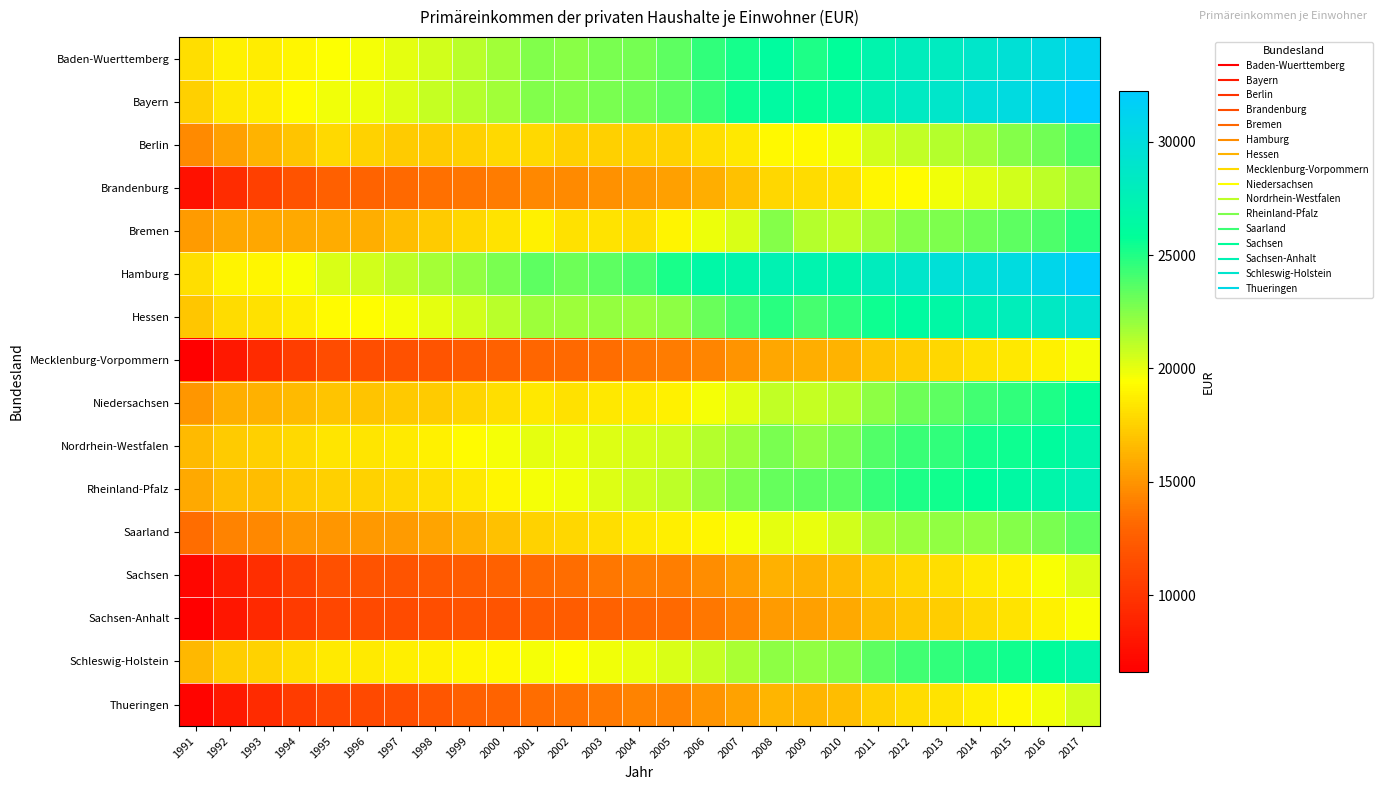

Reading left to right, extract all data points from this chart.

Baden-Wuerttemberg: 1991=18083	1992=18893	1993=18671	1994=19054	1995=19490	1996=19657	1997=20053	1998=20592	1999=21171	2000=21805	2001=22556	2002=22421	2003=22821	2004=22882	2005=23484	2006=24539	2007=25262	2008=26175	2009=25092	2010=25896	2011=27064	2012=27953	2013=28326	2014=28926	2015=29561	2016=30326	2017=31317
Bayern: 1991=17475	1992=18452	1993=18651	1994=19255	1995=19772	1996=19843	1997=20243	1998=20842	1999=21319	2000=21815	2001=22546	2002=22449	2003=22772	2004=22966	2005=23443	2006=24398	2007=25481	2008=26417	2009=25693	2010=26357	2011=27506	2012=28415	2013=28887	2014=29754	2015=30266	2016=31088	2017=32235
Berlin: 1991=14548	1992=15460	1993=16294	1994=16985	1995=17842	1996=17536	1997=17276	1998=17231	1999=17453	2000=17879	2001=17823	2002=17430	2003=17444	2004=17429	2005=17550	2006=18040	2007=18517	2008=19184	2009=19218	2010=19754	2011=20523	2012=20928	2013=21310	2014=21712	2015=22510	2016=23002	2017=24016
Brandenburg: 1991=7710	1992=9496	1993=10702	1994=11907	1995=12627	1996=12886	1997=13145	1998=13411	1999=13665	2000=13988	2001=14440	2002=14526	2003=14818	2004=15161	2005=15448	2006=16062	2007=16818	2008=17723	2009=17960	2010=18144	2011=19070	2012=19274	2013=19735	2014=20214	2015=20612	2016=21118	2017=21945
Bremen: 1991=15270	1992=15760	1993=15726	1994=15849	1995=15979	1996=16032	1997=16679	1998=17295	1999=17789	2000=18262	2001=18860	2002=18197	2003=18293	2004=18069	2005=18938	2006=19843	2007=20400	2008=22491	2009=21241	2010=21093	2011=21656	2012=22499	2013=22655	2014=23045	2015=23449	2016=23843	2017=24851
Hamburg: 1991=18046	1992=18990	1993=19071	1994=19528	1995=20367	1996=20586	1997=21035	1998=21628	1999=22158	2000=22732	2001=23487	2002=23063	2003=23480	2004=23971	2005=25139	2006=26696	2007=26945	2008=27418	2009=27194	2010=27028	2011=28098	2012=28919	2013=29689	2014=29647	2015=30170	2016=30909	2017=31981
Hessen: 1991=17041	1992=17947	1993=18158	1994=18658	1995=19273	1996=19380	1997=19644	1998=20083	1999=20580	2000=21195	2001=21864	2002=21839	2003=22033	2004=21987	2005=22256	2006=23175	2007=23931	2008=24803	2009=24108	2010=24691	2011=25512	2012=26250	2013=26544	2014=27343	2015=27898	2016=28494	2017=29428
Mecklenburg-Vorpommern: 1991=6603	1992=8157	1993=9392	1994=10566	1995=11442	1996=11607	1997=11803	1998=11972	1999=12370	2000=12720	2001=13084	2002=13126	2003=13380	2004=13755	2005=13920	2006=14406	2007=14993	2008=15812	2009=16046	2010=16244	2011=16916	2012=17406	2013=17777	2014=18169	2015=18435	2016=18853	2017=19637
Niedersachsen: 1991=15085	1992=16020	1993=16163	1994=16569	1995=17014	1996=16967	1997=17151	1998=17311	1999=17640	2000=18020	2001=18501	2002=18202	2003=18509	2004=18602	2005=18893	2006=19703	2007=20161	2008=20951	2009=20916	2010=21282	2011=22236	2012=23064	2013=23519	2014=24170	2015=24559	2016=25091	2017=26115
Nordrhein-Westfalen: 1991=16560	1992=17280	1993=17421	1994=17877	1995=18366	1996=18366	1997=18610	1998=18906	1999=19250	2000=19714	2001=20074	2002=19922	2003=20271	2004=20508	2005=20720	2006=21290	2007=21831	2008=22813	2009=22219	2010=22776	2011=23776	2012=24357	2013=24624	2014=25239	2015=25462	2016=26067	2017=27073
Rheinland-Pfalz: 1991=15867	1992=16664	1993=16660	1994=17154	1995=17428	1996=17525	1997=17721	1998=18039	1999=18451	2000=19080	2001=19674	2002=19801	2003=20287	2004=20628	2005=21029	2006=21926	2007=22644	2008=23302	2009=23503	2010=23556	2011=24516	2012=25060	2013=25387	2014=25849	2015=26469	2016=26859	2017=27662
Saarland: 1991=13394	1992=14285	1993=14480	1994=15013	1995=15111	1996=15169	1997=15303	1998=15626	1999=16209	2000=16854	2001=17595	2002=17744	2003=18026	2004=18445	2005=18777	2006=19059	2007=19632	2008=20032	2009=19935	2010=20592	2011=21523	2012=21958	2013=22209	2014=22137	2015=22436	2016=22790	2017=23428
Sachsen: 1991=7035	1992=8483	1993=9594	1994=10787	1995=11630	1996=11872	1997=11972	1998=12152	1999=12508	2000=12788	2001=13174	2002=13335	2003=13733	2004=14076	2005=14075	2006=14699	2007=15362	2008=16132	2009=16122	2010=16548	2011=17258	2012=17787	2013=18114	2014=18531	2015=18910	2016=19559	2017=20282
Sachsen-Anhalt: 1991=6602	1992=8070	1993=9233	1994=10358	1995=11040	1996=11211	1997=11326	1998=11573	1999=11886	2000=12001	2001=12367	2002=12437	2003=12726	2004=13056	2005=13180	2006=13765	2007=14357	2008=15243	2009=15440	2010=15823	2011=16525	2012=17080	2013=17355	2014=17891	2015=18291	2016=18827	2017=19604
Schleswig-Holstein: 1991=16461	1992=17337	1993=17576	1994=18097	1995=18586	1996=18613	1997=18783	1998=18822	1999=19029	2000=19217	2001=19665	2002=19506	2003=19794	2004=19981	2005=20342	2006=20823	2007=21531	2008=22263	2009=22179	2010=22461	2011=23513	2012=24138	2013=24568	2014=24975	2015=25359	2016=25955	2017=26941
Thueringen: 1991=6978	1992=8291	1993=9333	1994=10410	1995=11028	1996=11301	1997=11548	1998=12031	1999=12625	2000=12903	2001=13401	2002=13528	2003=13850	2004=14223	2005=14273	2006=14935	2007=15602	2008=16383	2009=16325	2010=16641	2011=17463	2012=17933	2013=18317	2014=18785	2015=19144	2016=19773	2017=20527